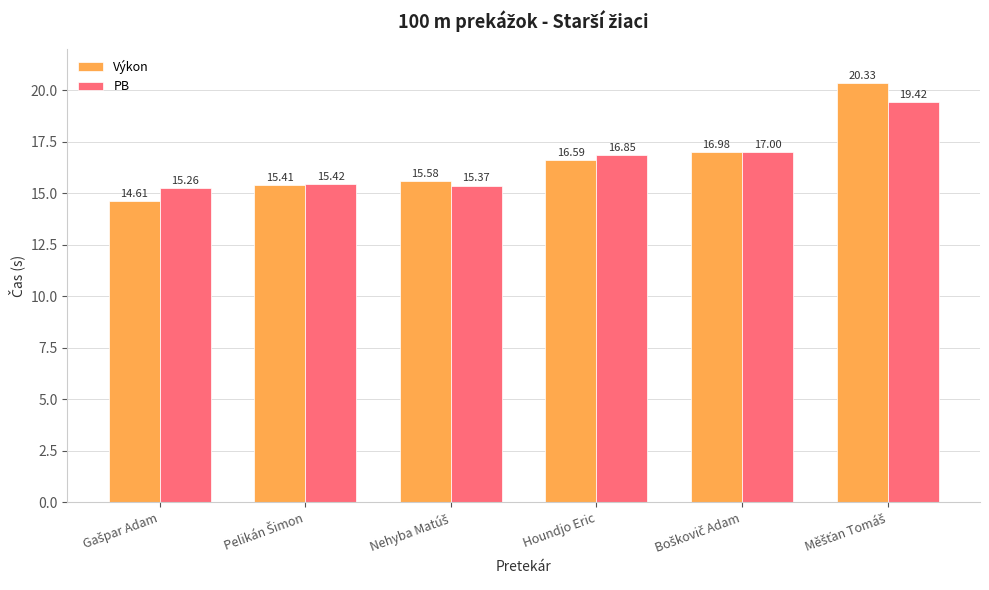

Which series has the largest total across all categories?

Výkon